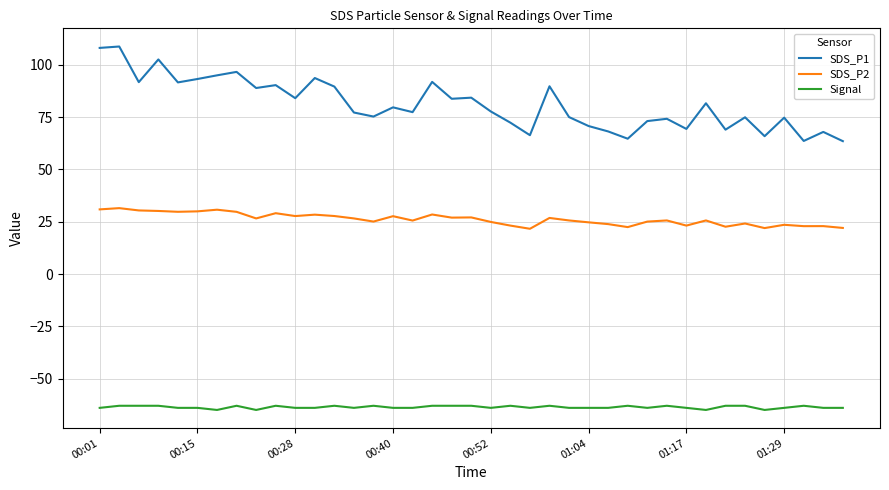

Rank the series by their average value, from highest to lowest.

SDS_P1, SDS_P2, Signal